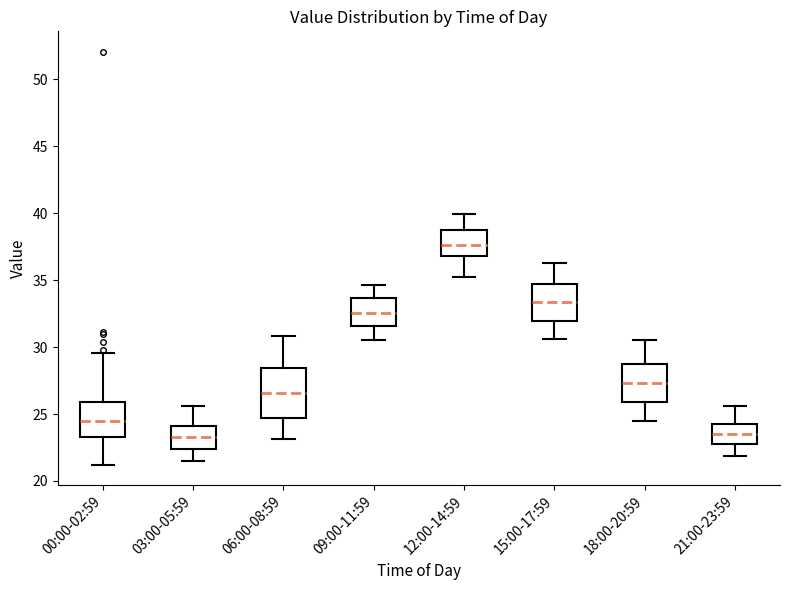

Which box's median line is the highest?

12:00-14:59